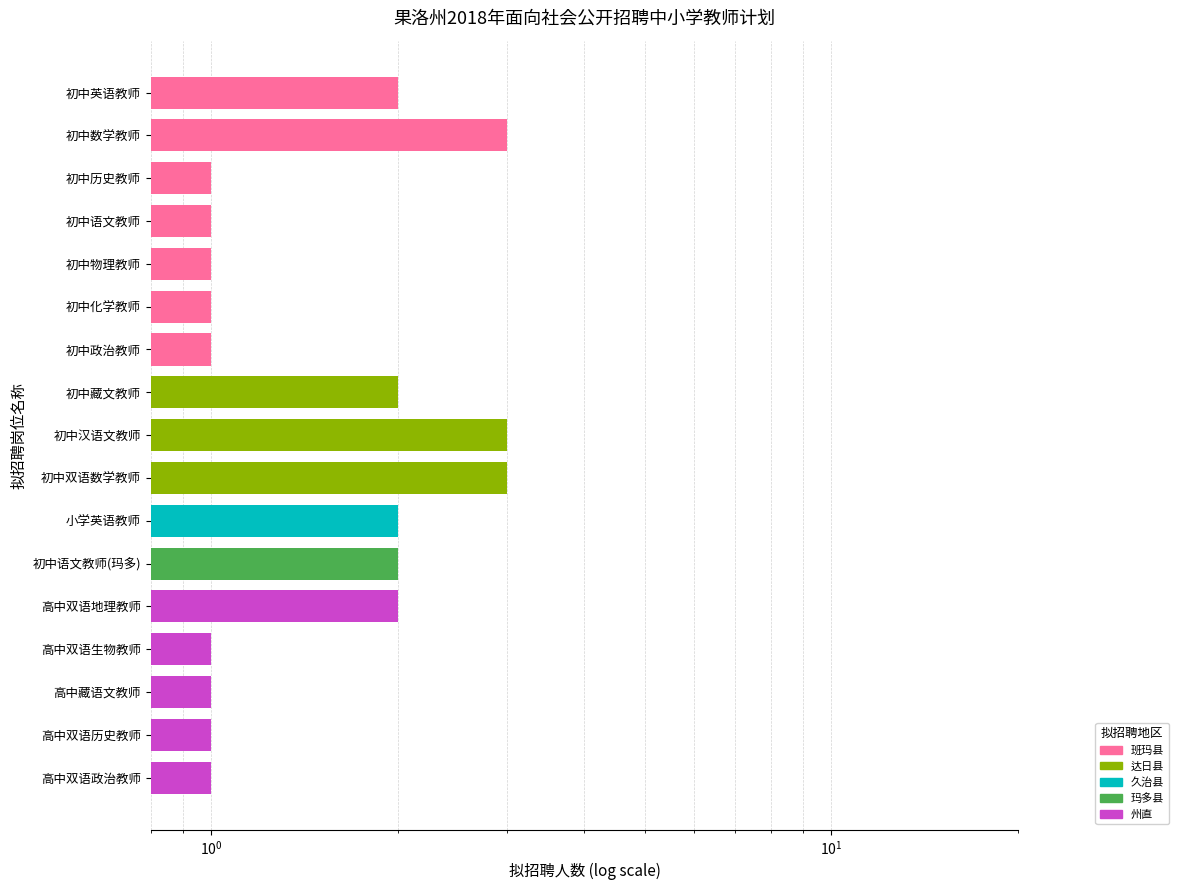

Reading left to right, what are all the values shown in this chart?

2	3	1	1	1	1	1	2	3	3	2	2	2	1	1	1	1